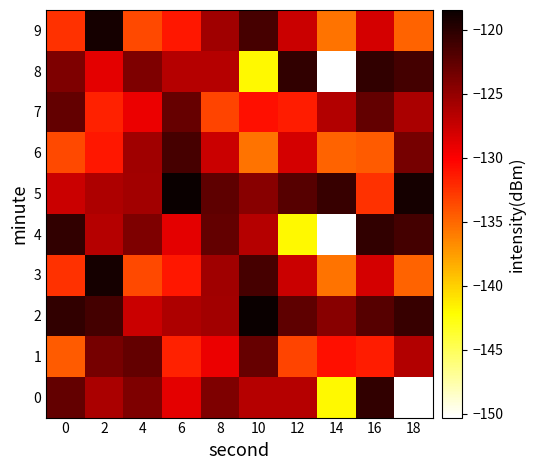

At which category is the sum across all series the highest?

2